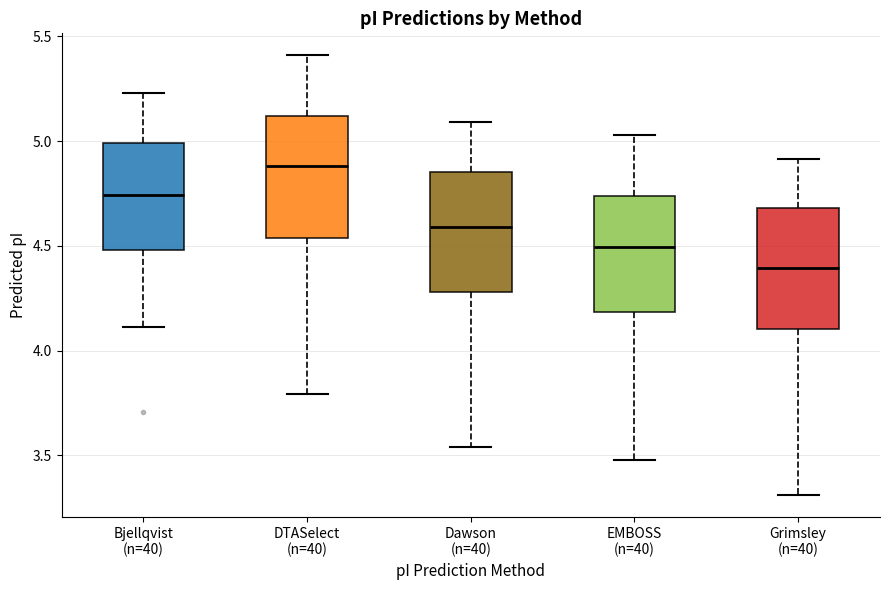

Which box's median line is the lowest?

Grimsley (n=40)